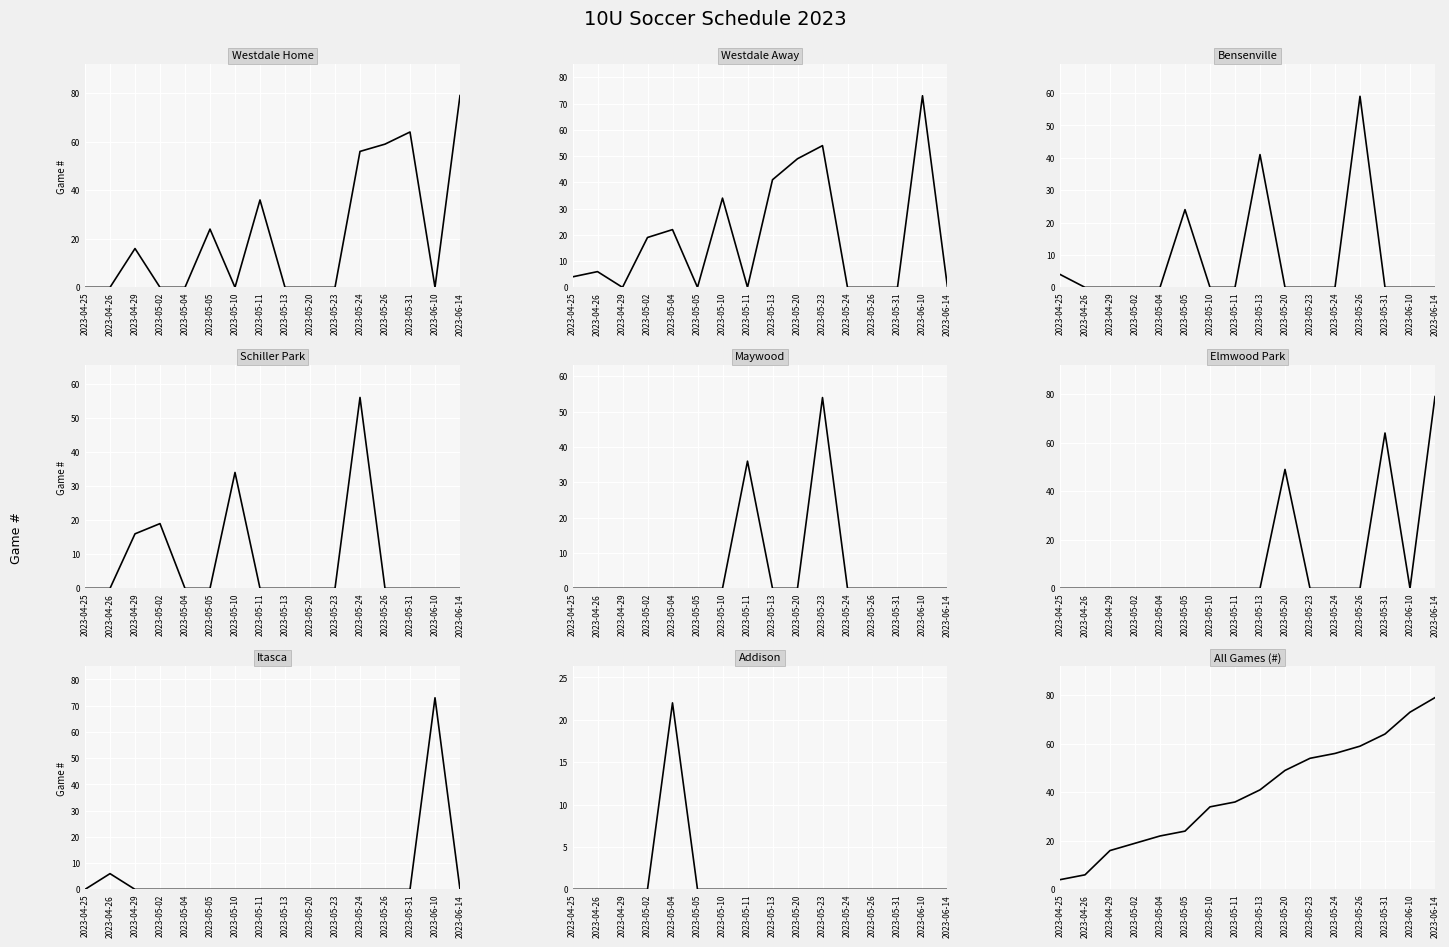

How many values exceed 41?

7